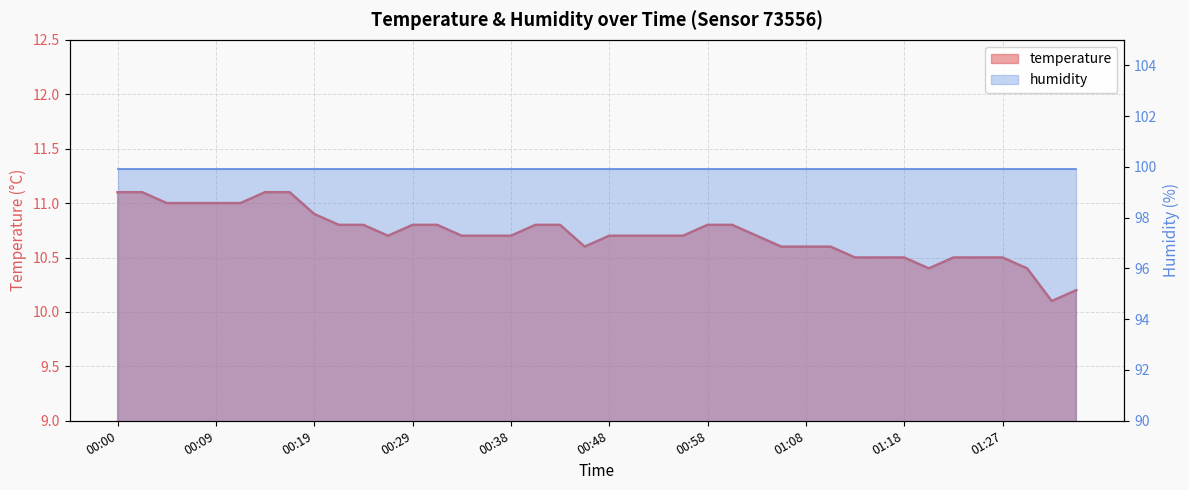

Where is the first local minimum?

00:26